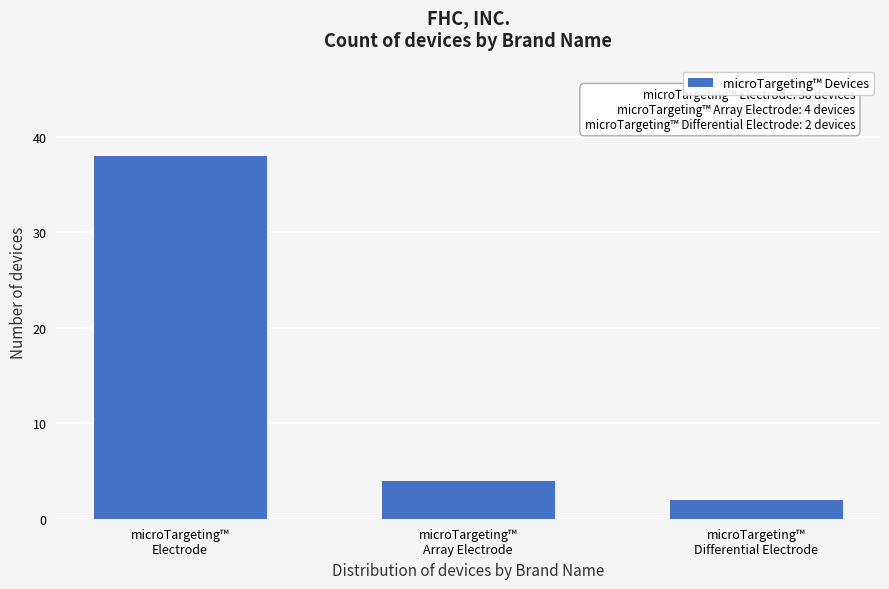

Reading left to right, extract all data points from this chart.

38	4	2